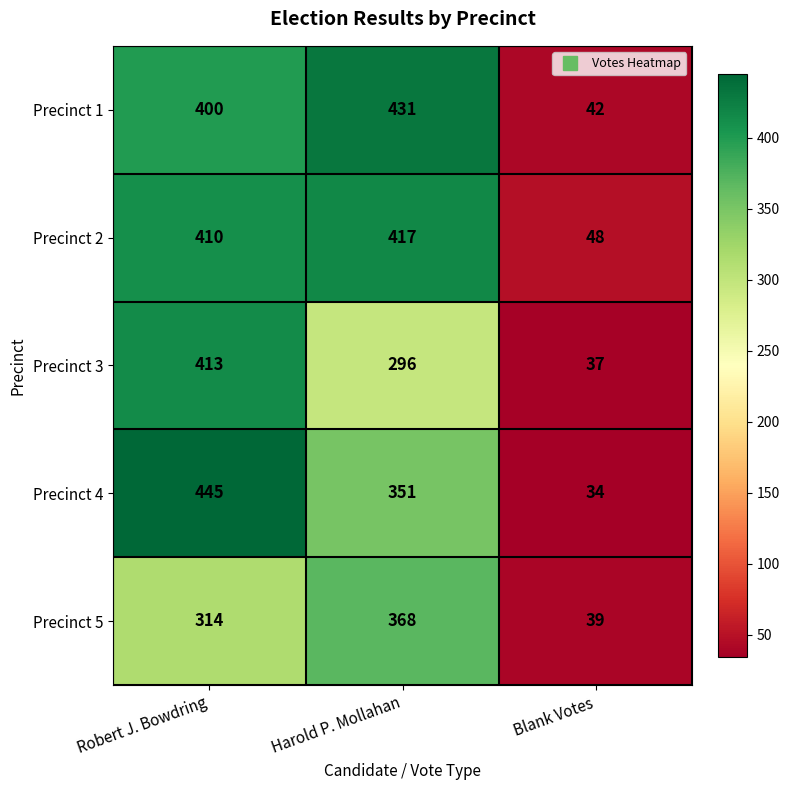

The Precinct 1 series shows 42 at Blank Votes. True or false?

True